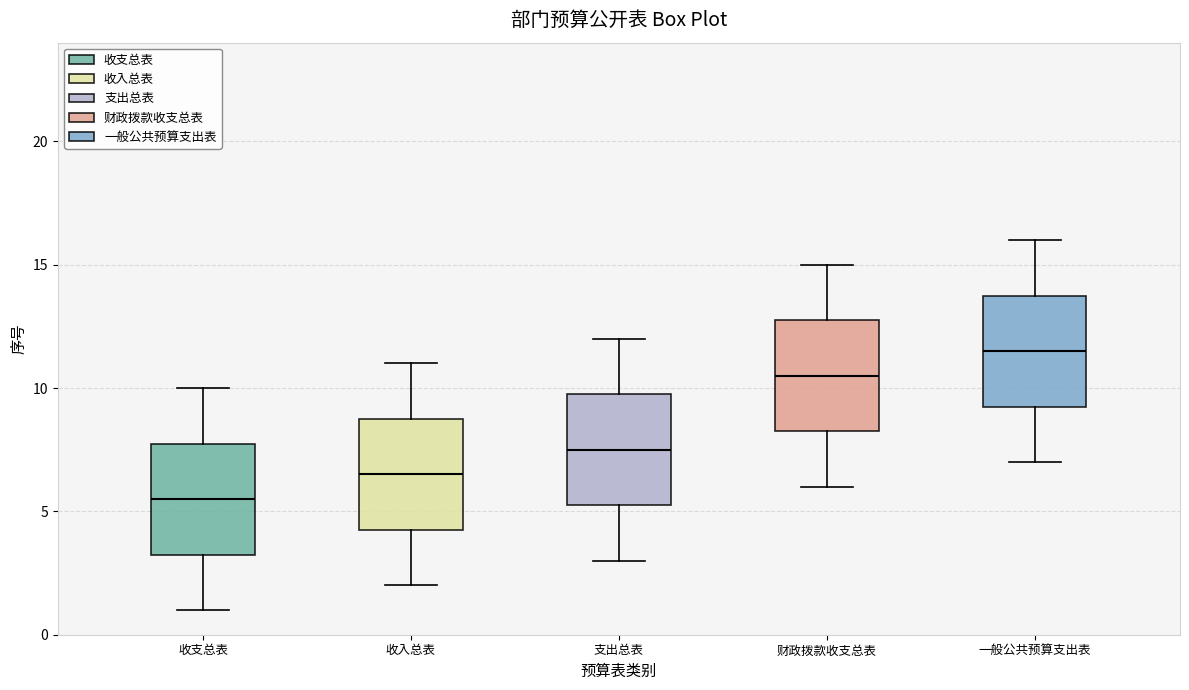

Reading left to right, read every box against the y-axis: the position of its median line, the range the box covers, and the ends of its whiskers. The values are not printed on the chart, so give them approximately, as read against the axis.

收支总表: median 5.5, box 3.5 to 8.0, whiskers 1.0 to 10.0
收入总表: median 6.5, box 4.5 to 9.0, whiskers 2.0 to 11.0
支出总表: median 7.5, box 5.5 to 10.0, whiskers 3.0 to 12.0
财政拨款收支总表: median 10.5, box 8.5 to 13.0, whiskers 6.0 to 15.0
一般公共预算支出表: median 11.5, box 9.5 to 14.0, whiskers 7.0 to 16.0